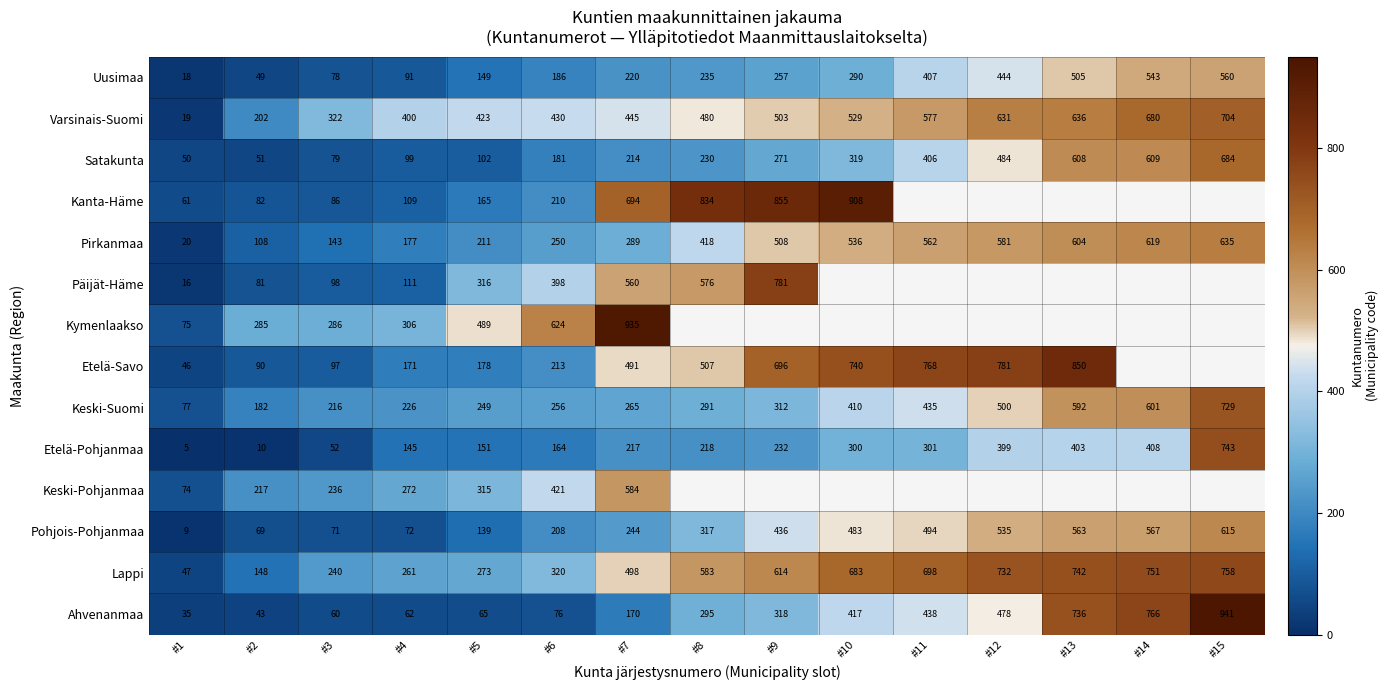

At #2, list the series in order from largest to smallest.

Kymenlaakso, Keski-Pohjanmaa, Varsinais-Suomi, Keski-Suomi, Lappi, Pirkanmaa, Etelä-Savo, Kanta-Häme, Päijät-Häme, Pohjois-Pohjanmaa, Satakunta, Uusimaa, Ahvenanmaa, Etelä-Pohjanmaa